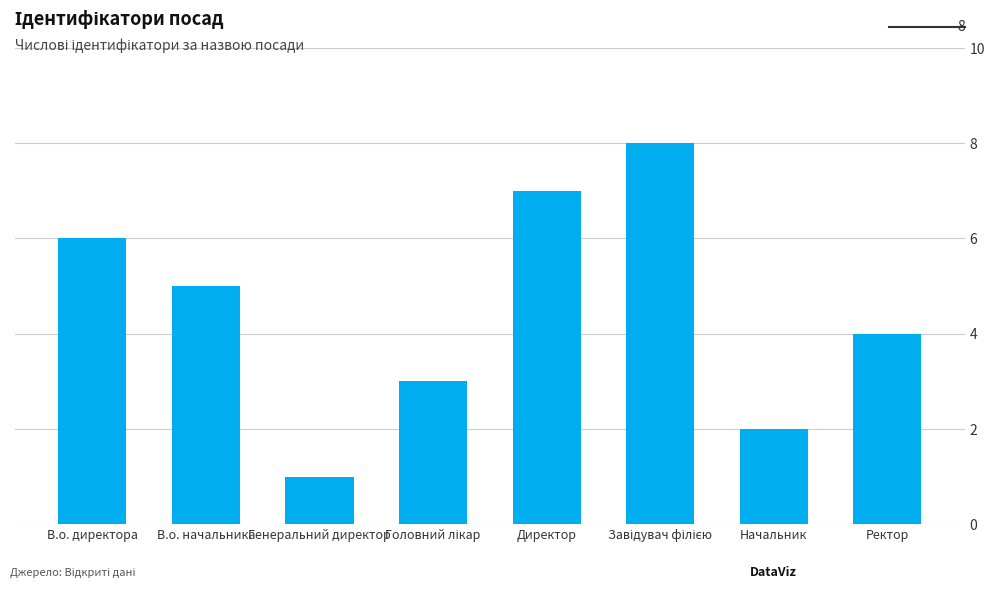

What position from the right is Начальник?

2